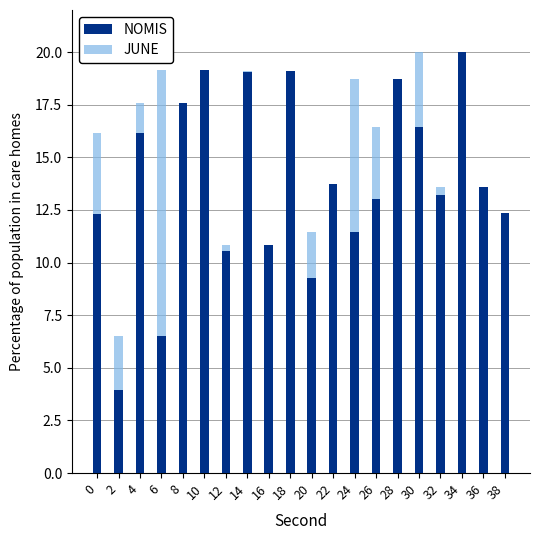

Which series changed the most between 12 and 28?

NOMIS